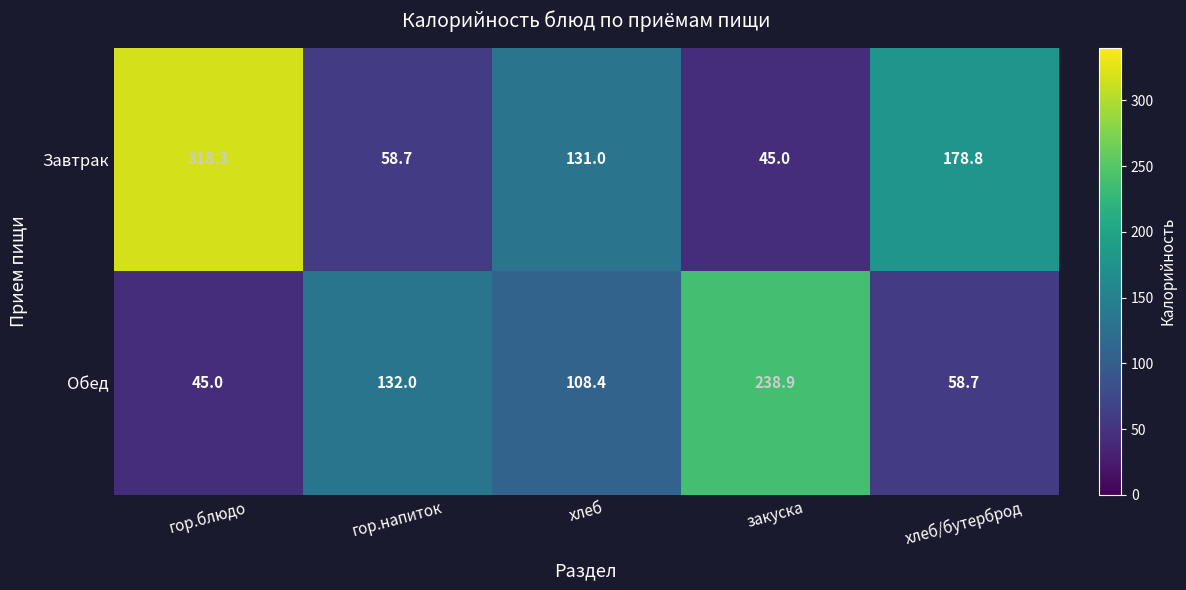

The value of Обед at гор.блюдо is 28.8. True or false?

False